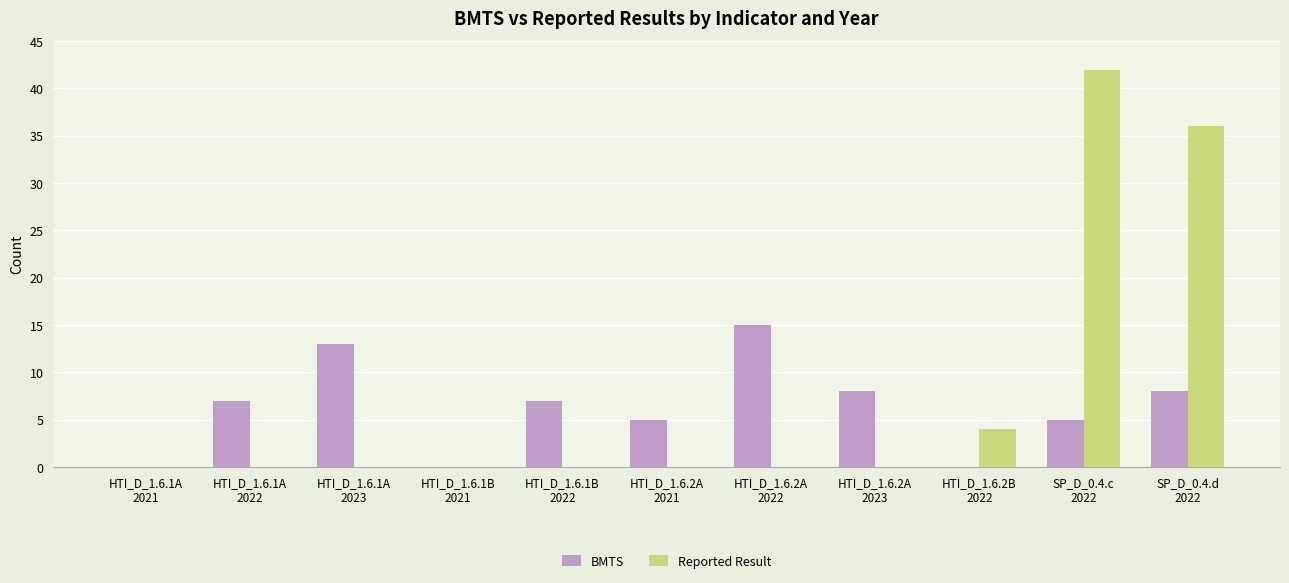

Which series has the largest total across all categories?

Reported Result